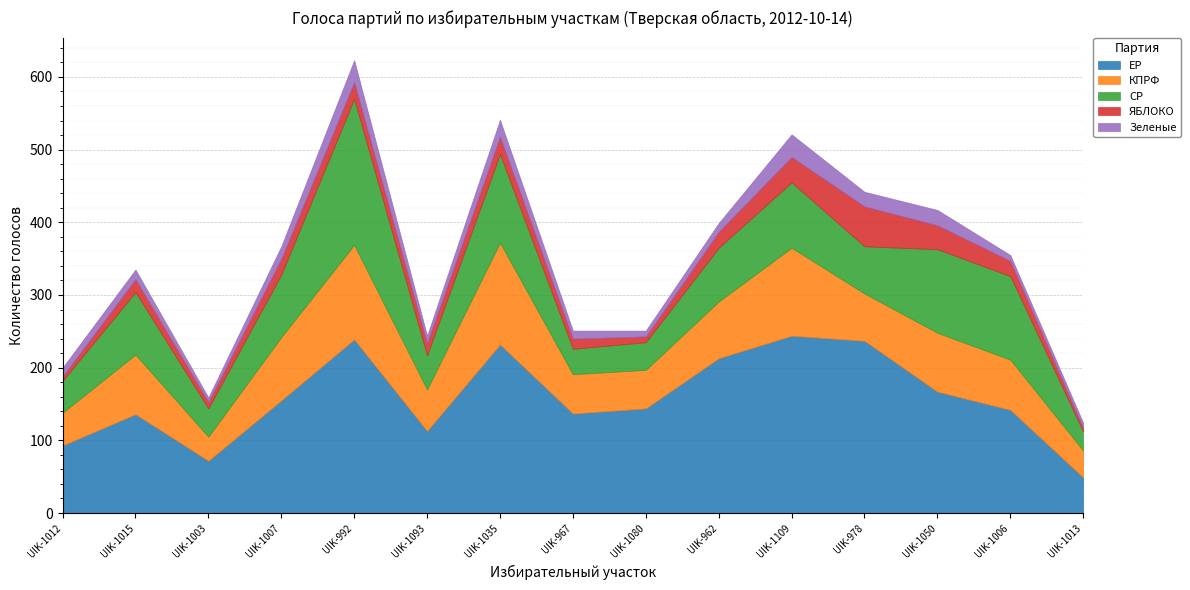

At which category does the chart reach its peak across all series?

UIK-1109